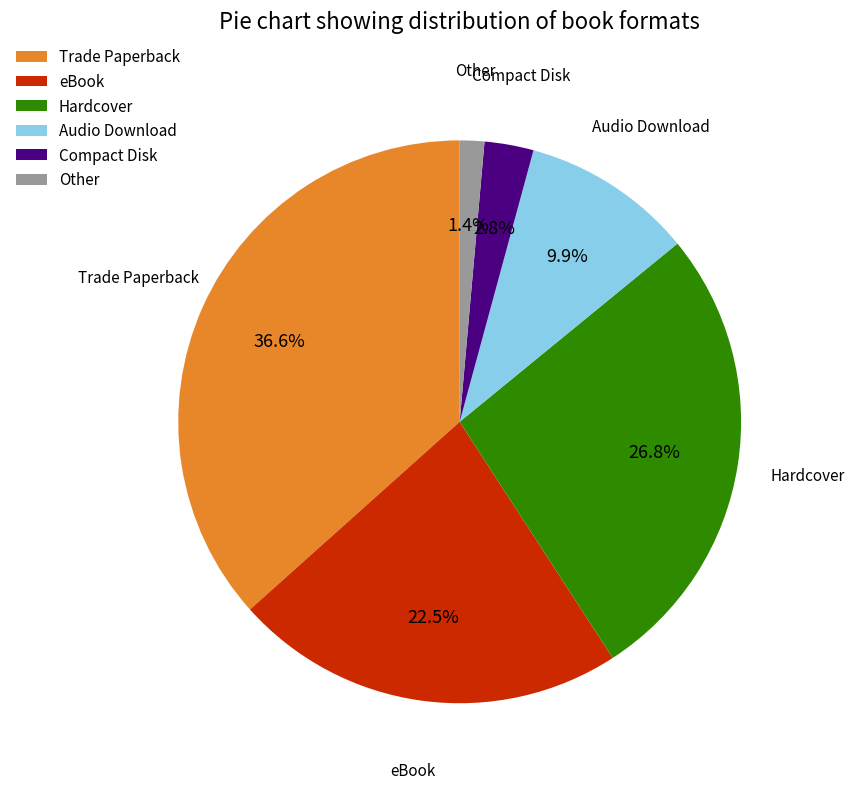

What is the smallest slice in the pie chart?

Other